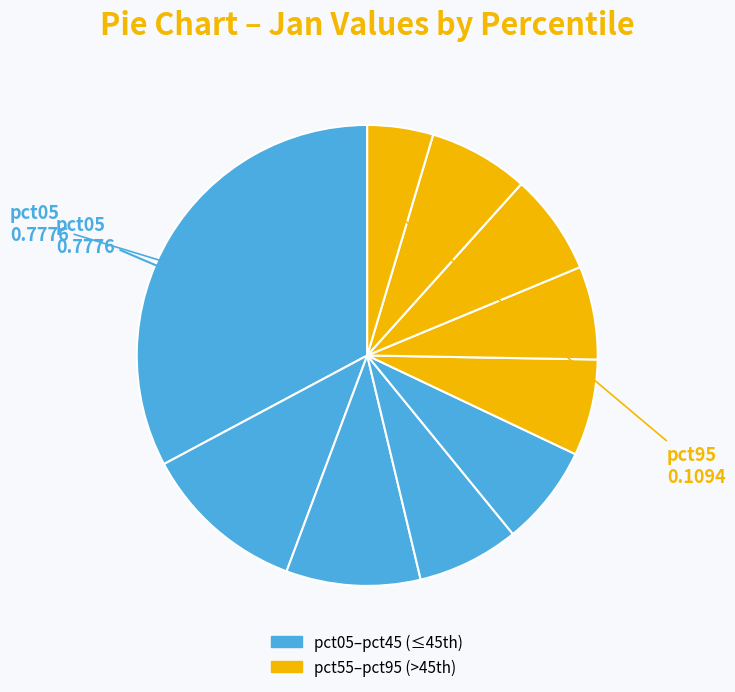

Is there a majority slice in this chart?

No